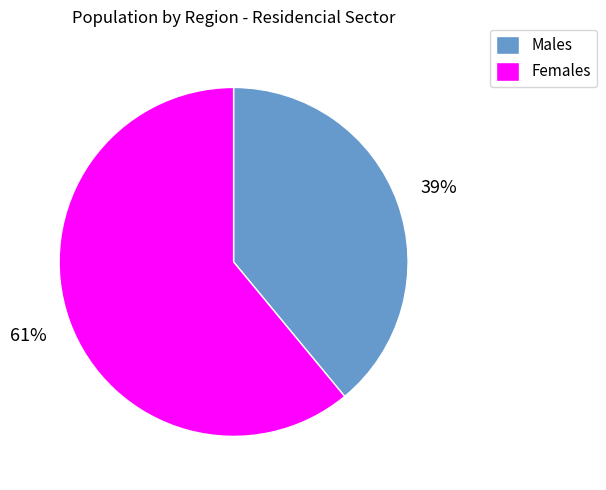

What is the smallest slice in the pie chart?

Males